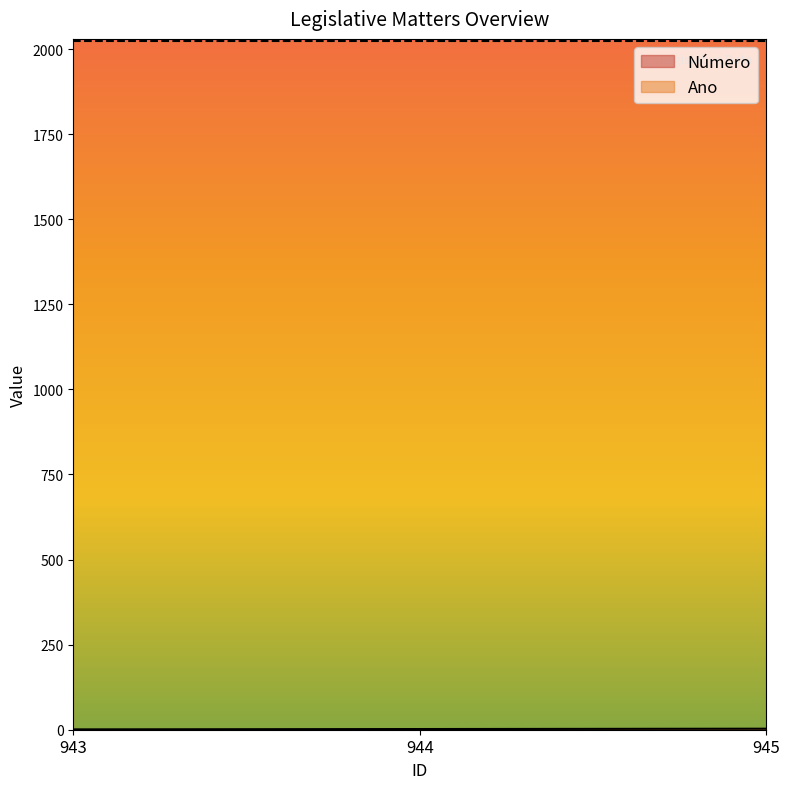

Reading left to right, list all the values displayed in this chart.

Número: 943=1	944=2	945=3
Ano: 943=2025	944=2025	945=2025